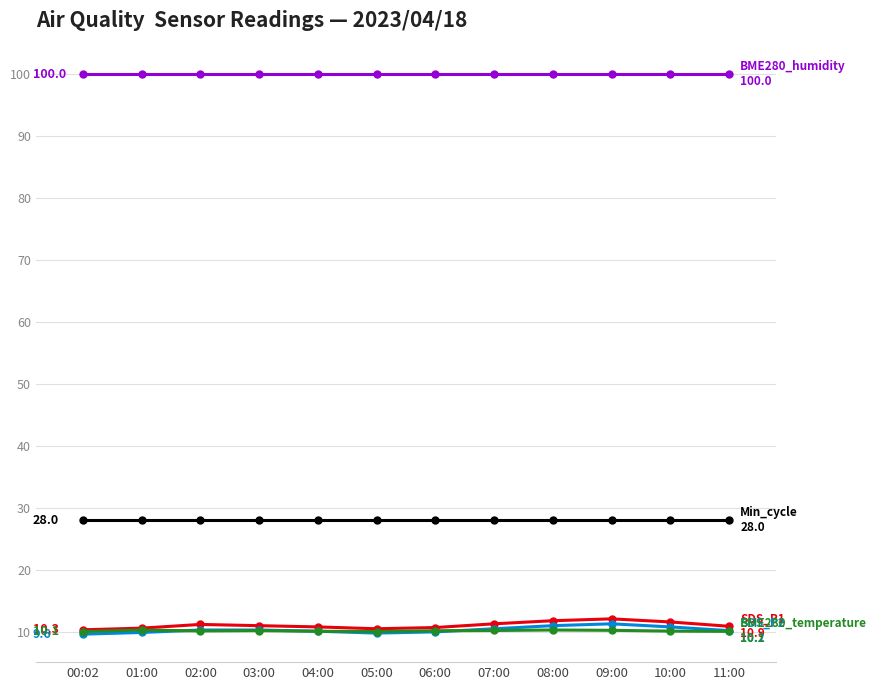

What is the spread (max minus min) of values at 07:00?

89.8